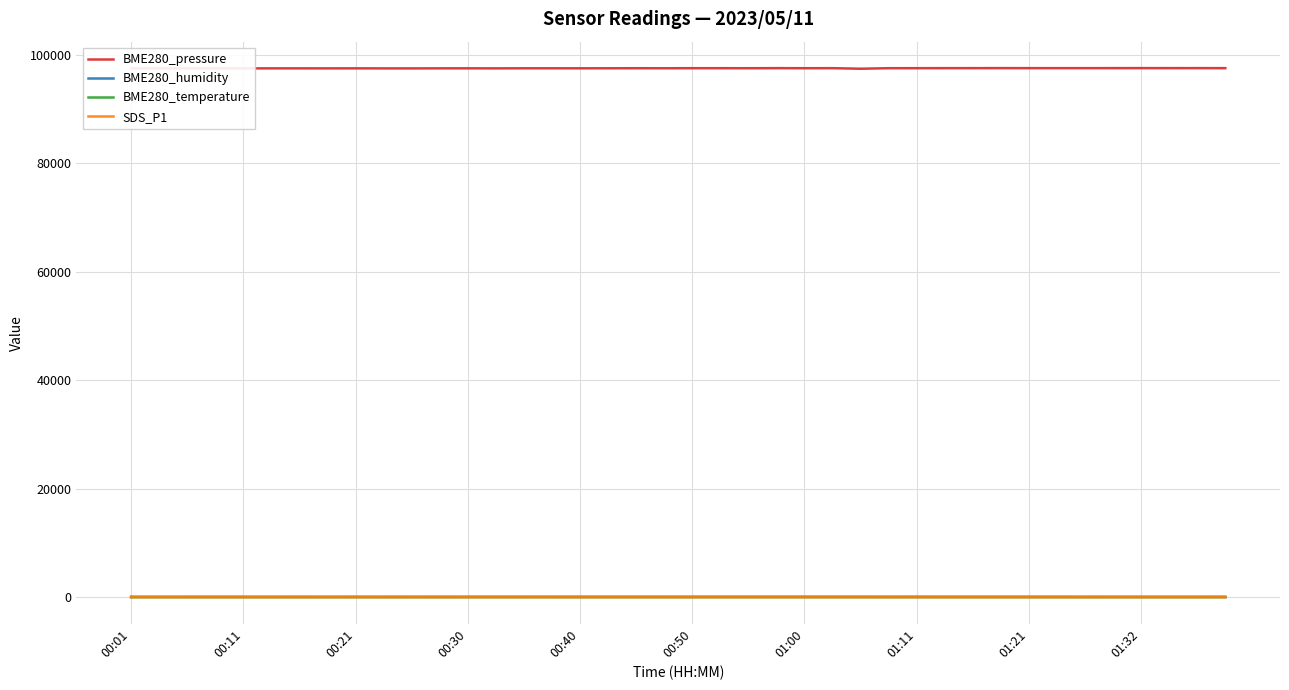

Which series has the largest total across all categories?

BME280_pressure